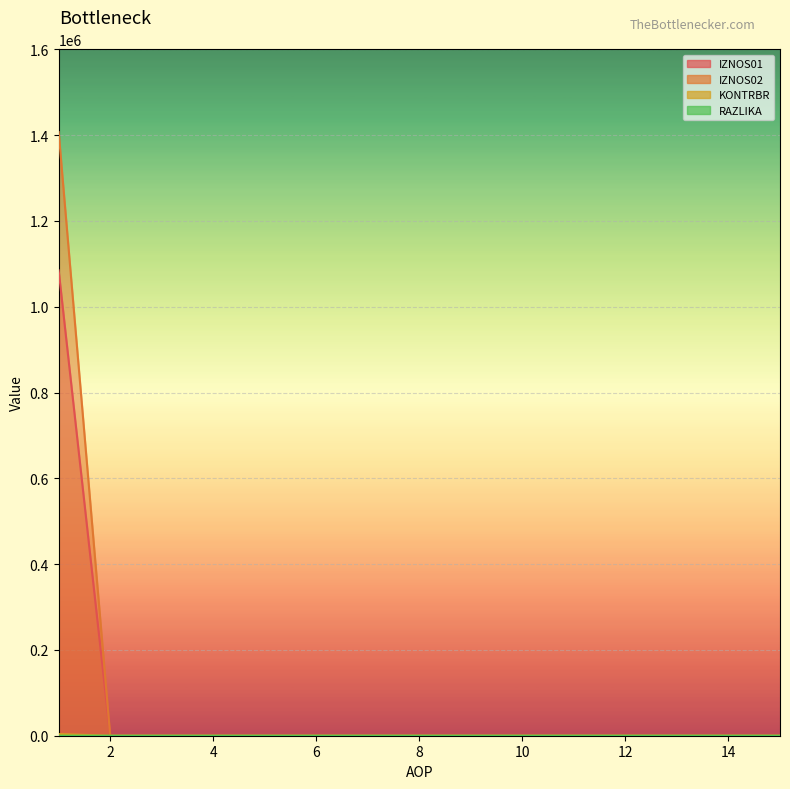

Which has a higher value, 7 or 2?

7